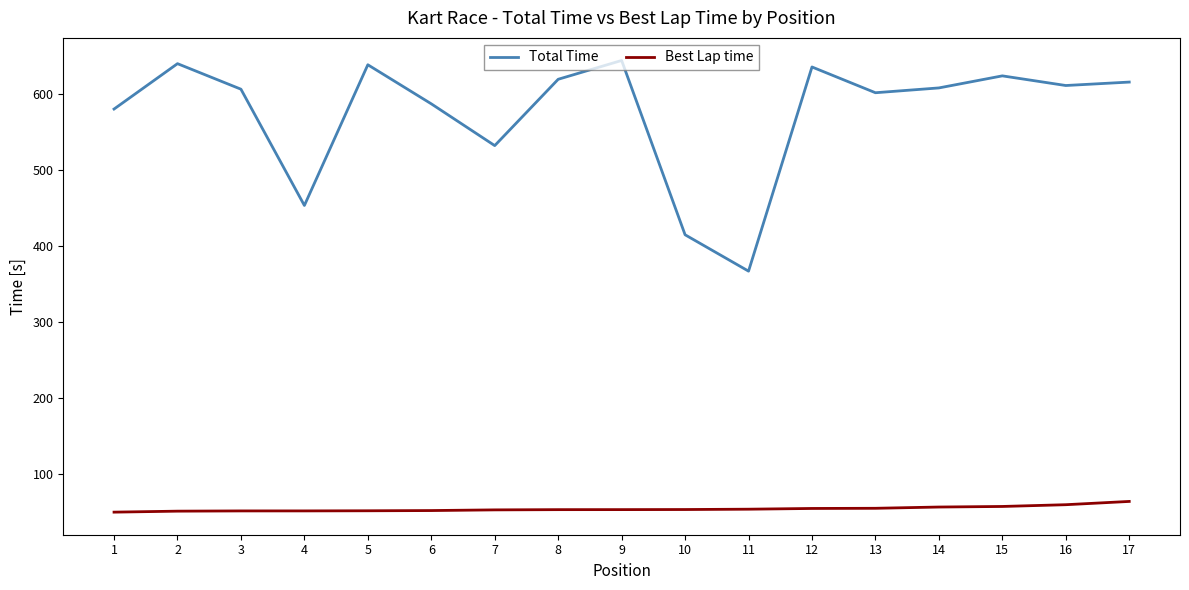

What is the highest value of the Total Time series?

644.0